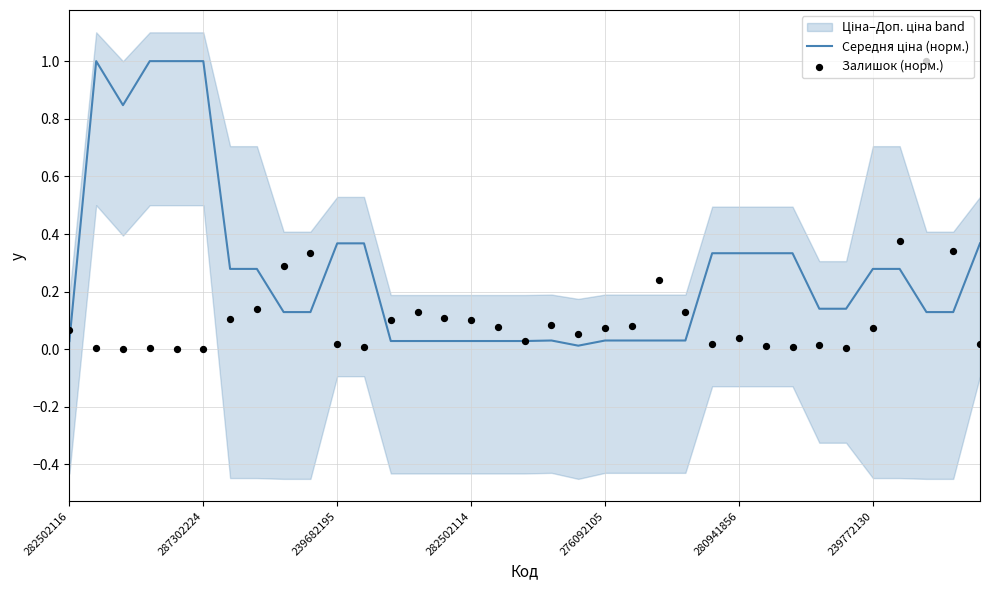

What is the total value across all series at 13?

0.2